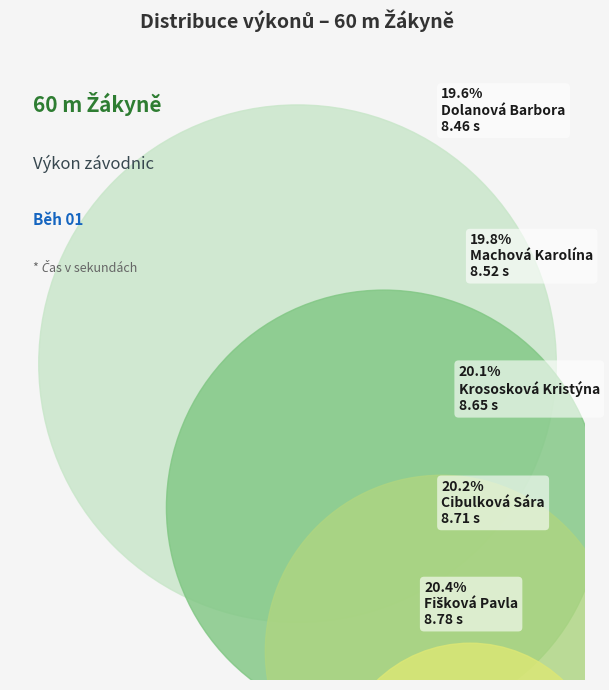

True or false: Dolanová Barbora accounts for 20% of the total.

True